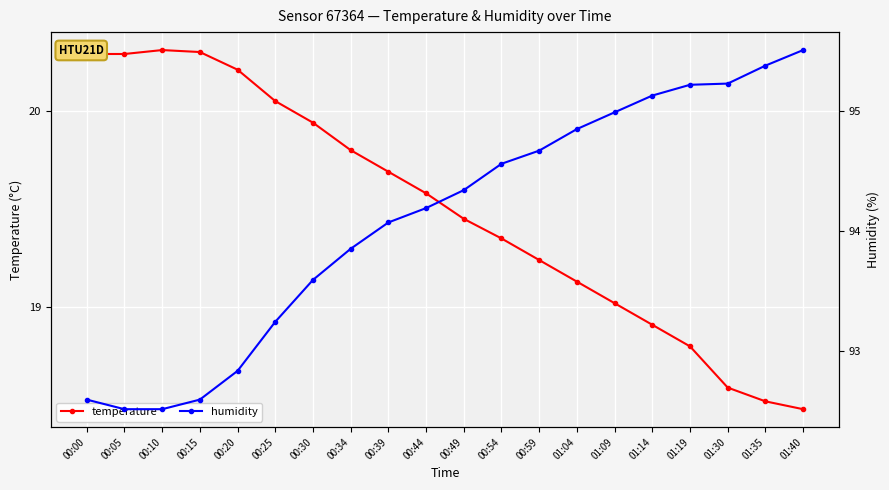

True or false: temperature and humidity intersect in this chart.

False